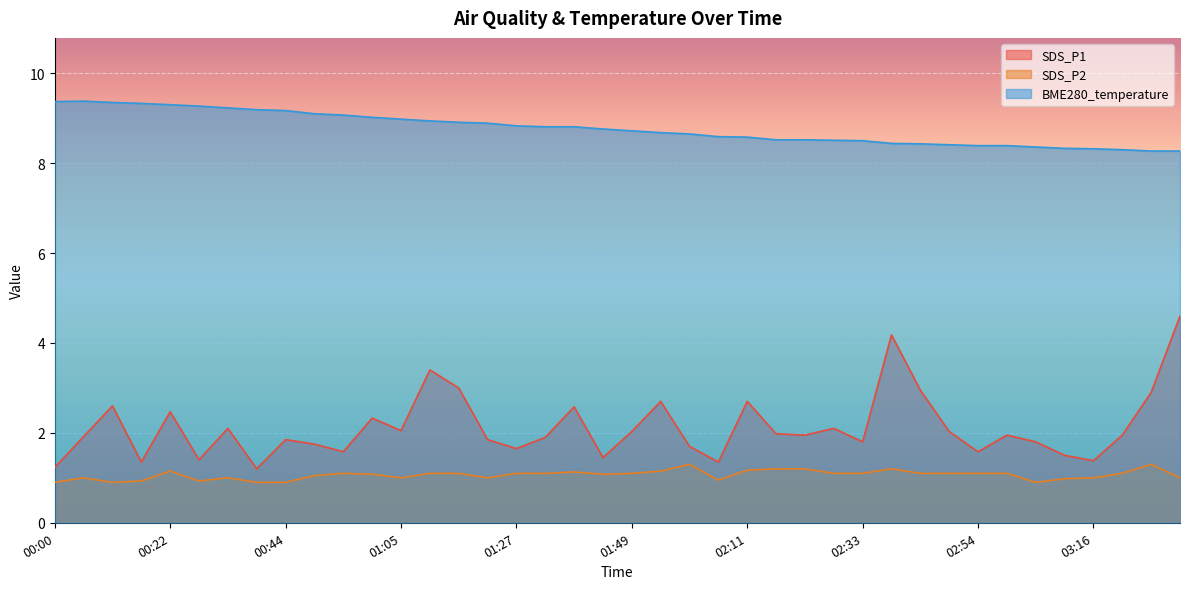

True or false: SDS_P1 and SDS_P2 intersect in this chart.

False